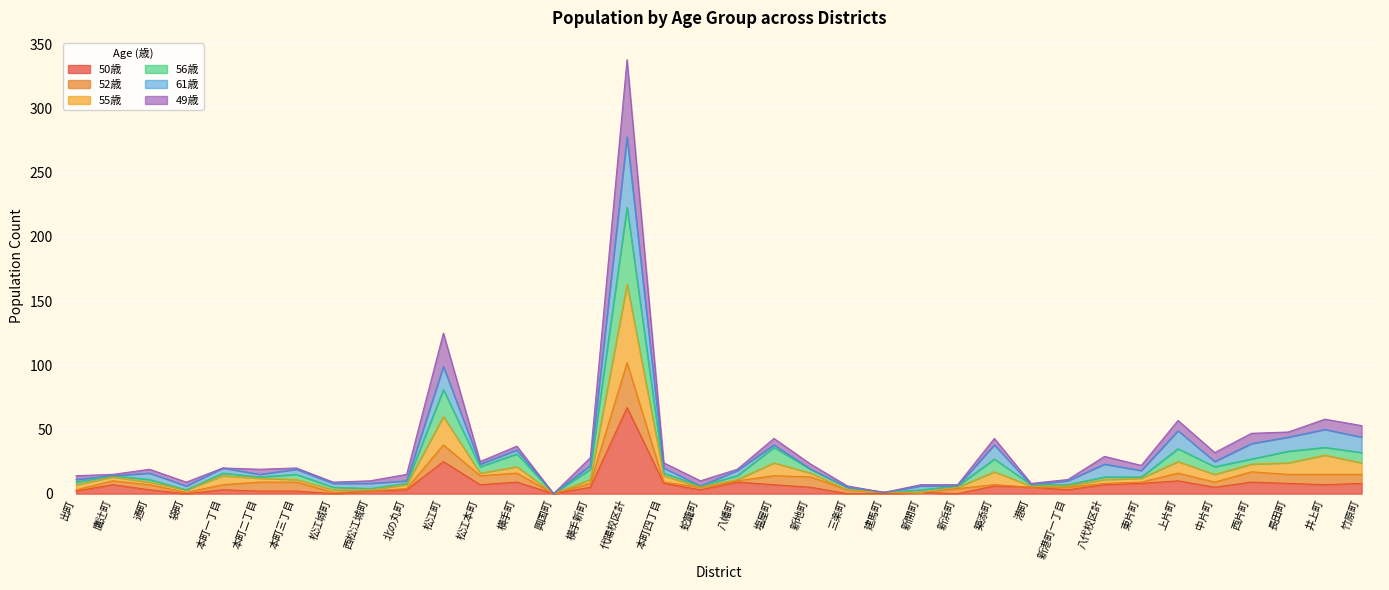

Between 袋町 and 西片町, which is larger?

西片町